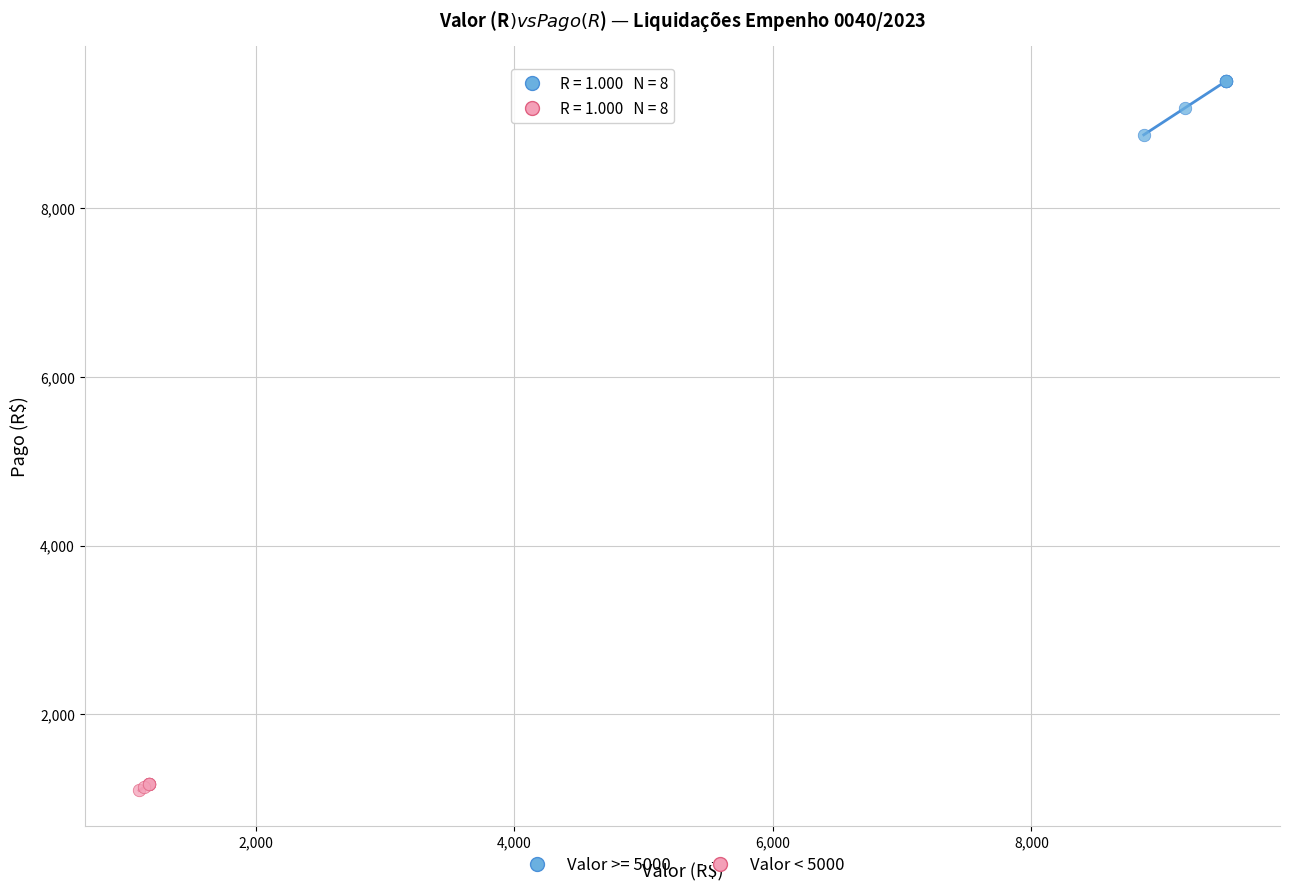

Which series reaches the maximum Y coordinate?

Valor >= 5000